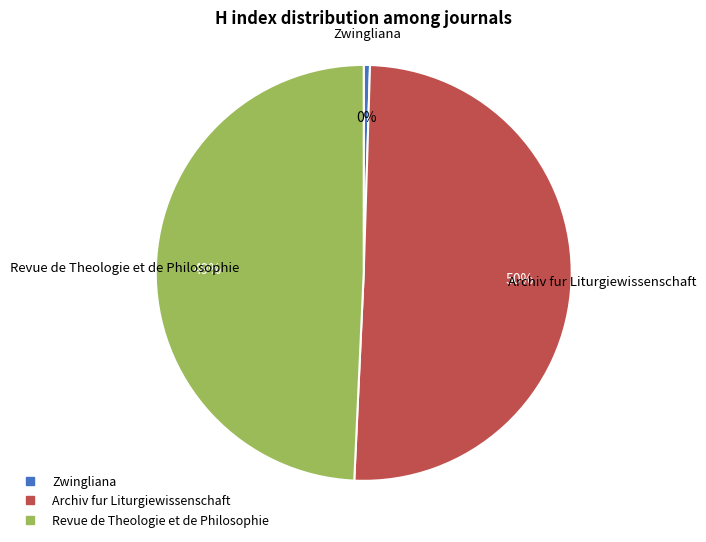

Which has a higher value, Archiv fur Liturgiewissenschaft or Zwingliana?

Archiv fur Liturgiewissenschaft